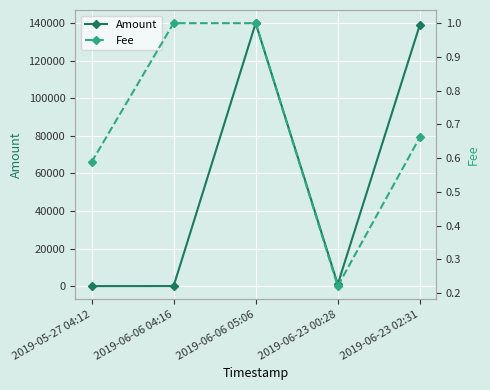

Which series has the widest spread of values?

Amount